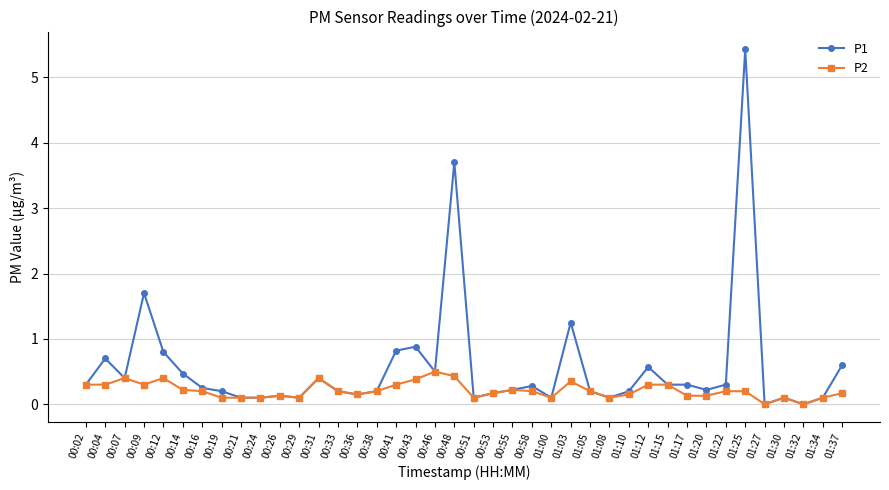

Is the value of P1 at 00:53 greater than the value of P2 at 00:07?

No